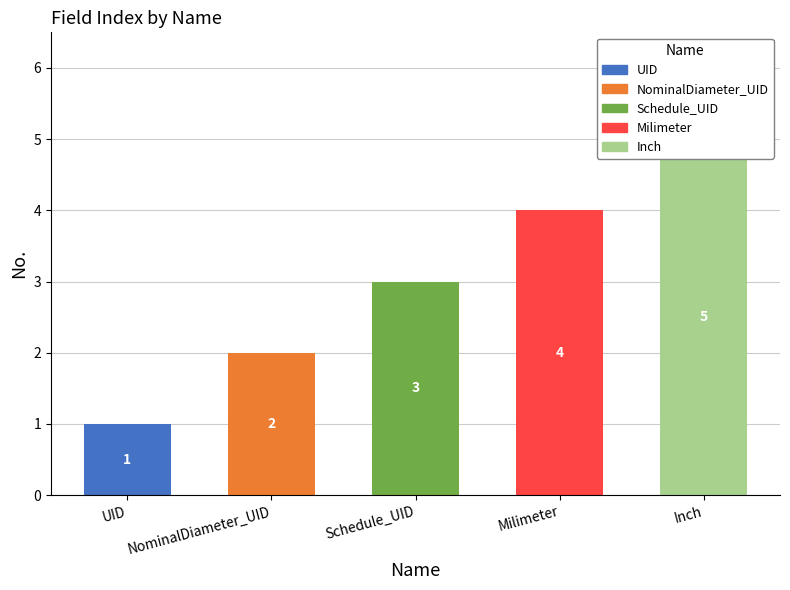

Reading right to left, extract all data points from this chart.

Inch=5	Milimeter=4	Schedule_UID=3	NominalDiameter_UID=2	UID=1